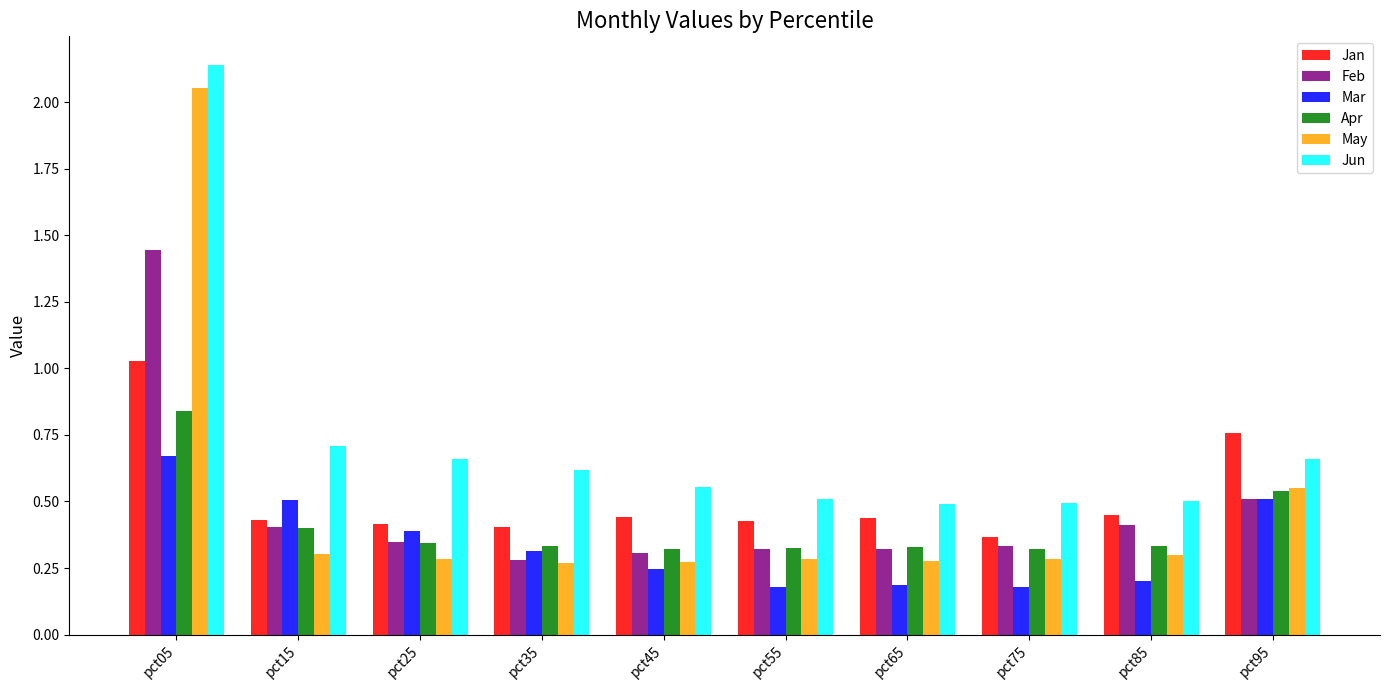

What is the sum of all Feb values?

4.7